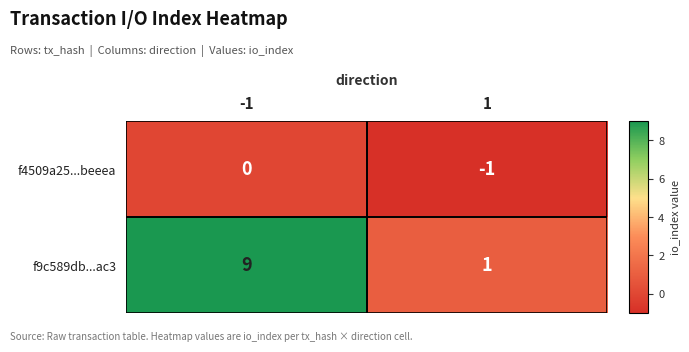

List the series in order of their peak value, lowest first.

f4509a25...beeea, f9c589db...ac3